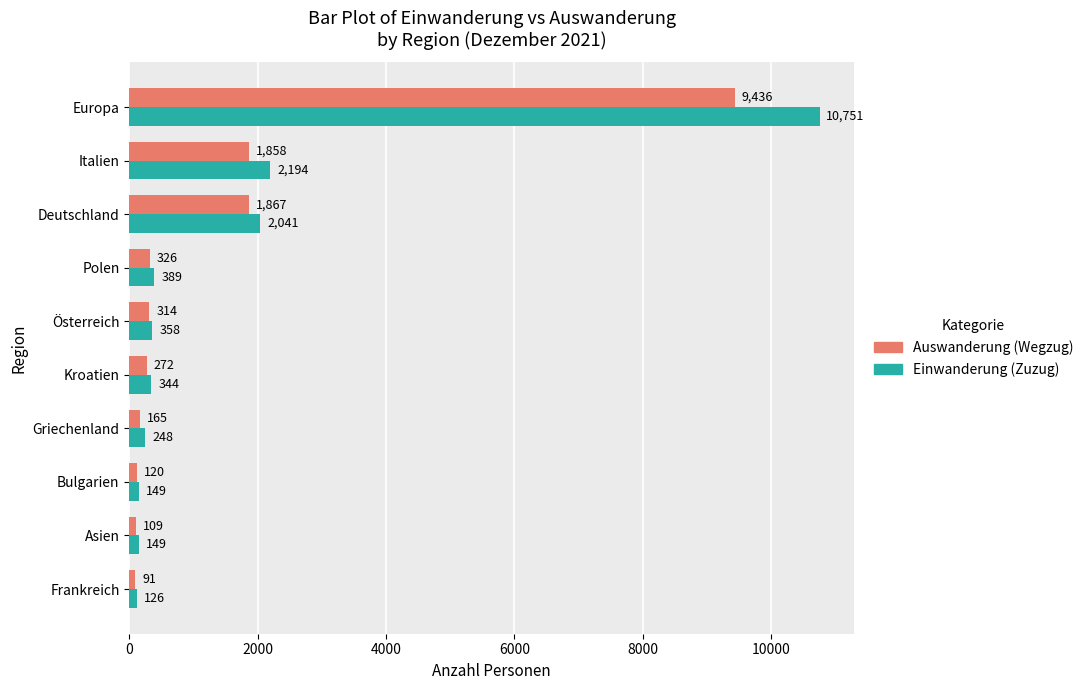

How many data points in Einwanderung (Zuzug) are less than 358?

5